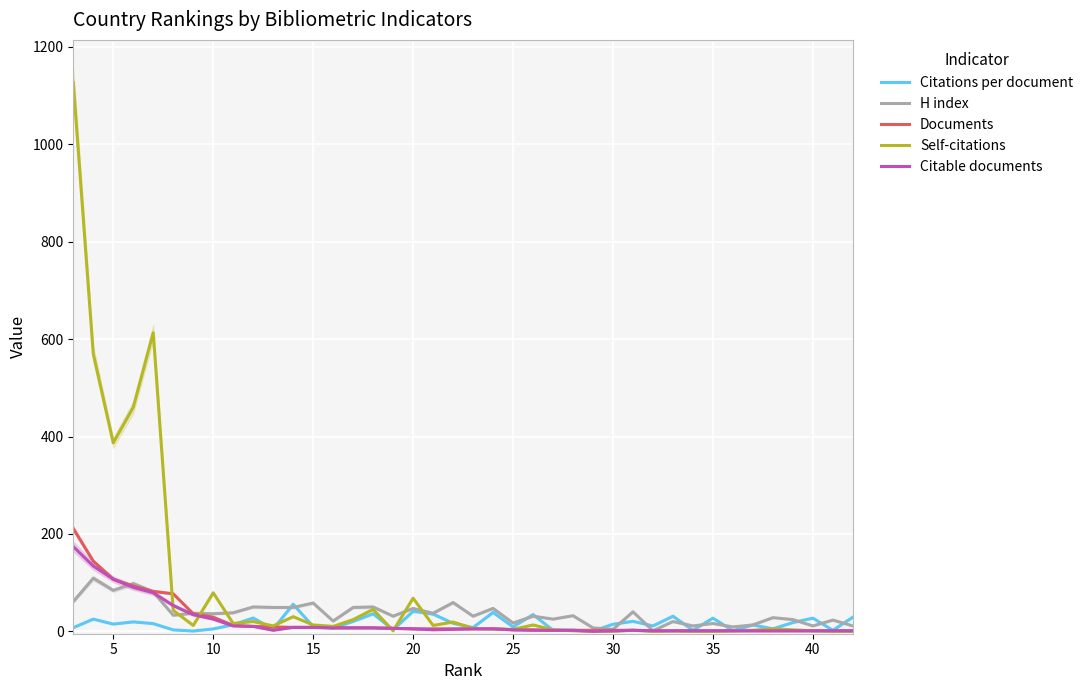

How many times do H index and Documents cross each other?

3